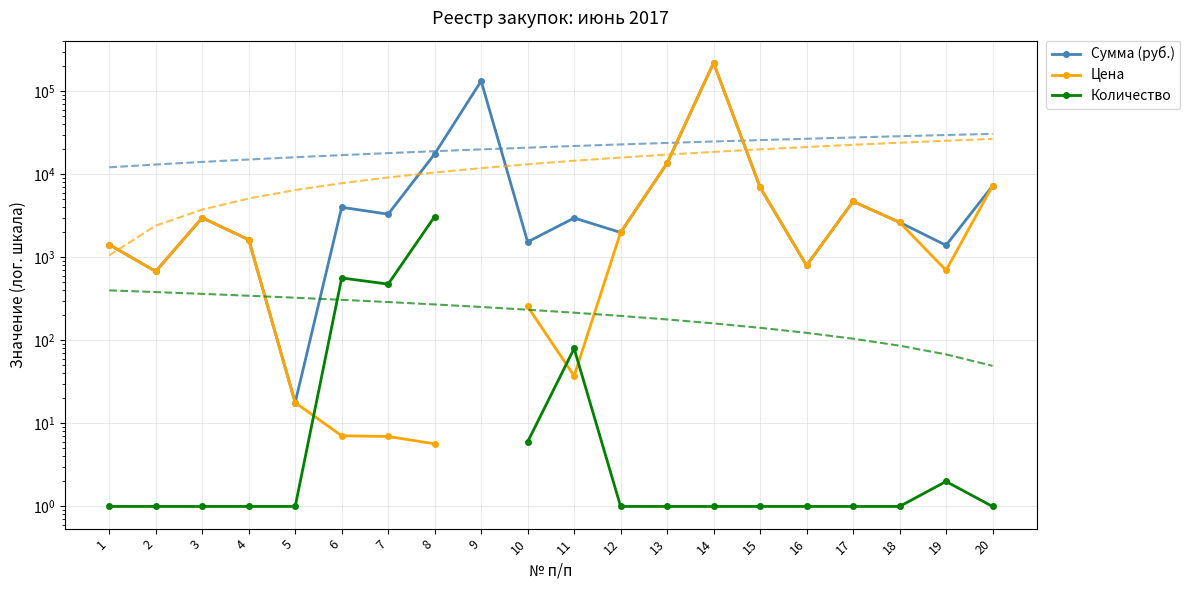

What are all the series names shown in the legend?

Сумма (руб.), Цена, Количество